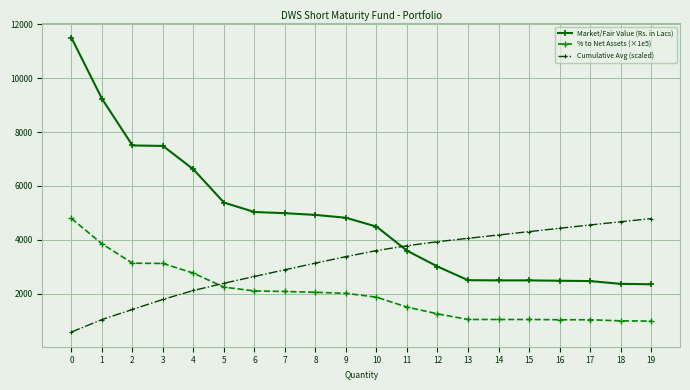

True or false: Market/Fair Value (Rs. in Lacs) and % to Net Assets (×1e5) cross at least once.

False